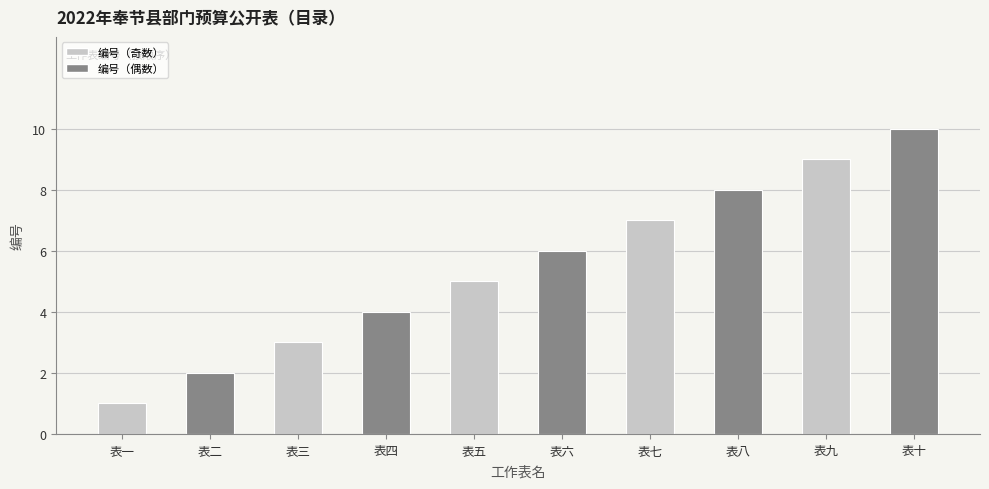

Are the bars grouped side by side (vs. stacked)?

No